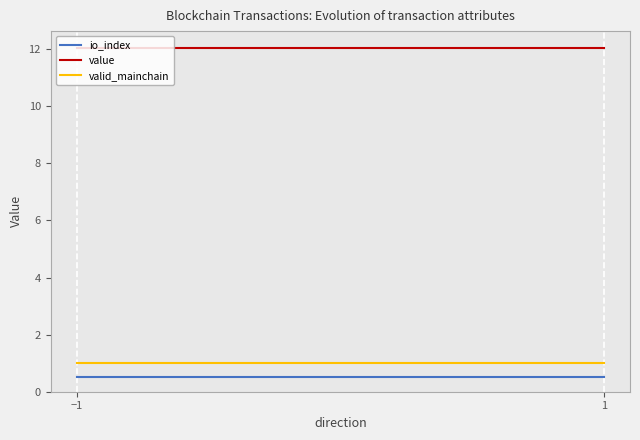

What is the label of the 2nd point from the right?

−1